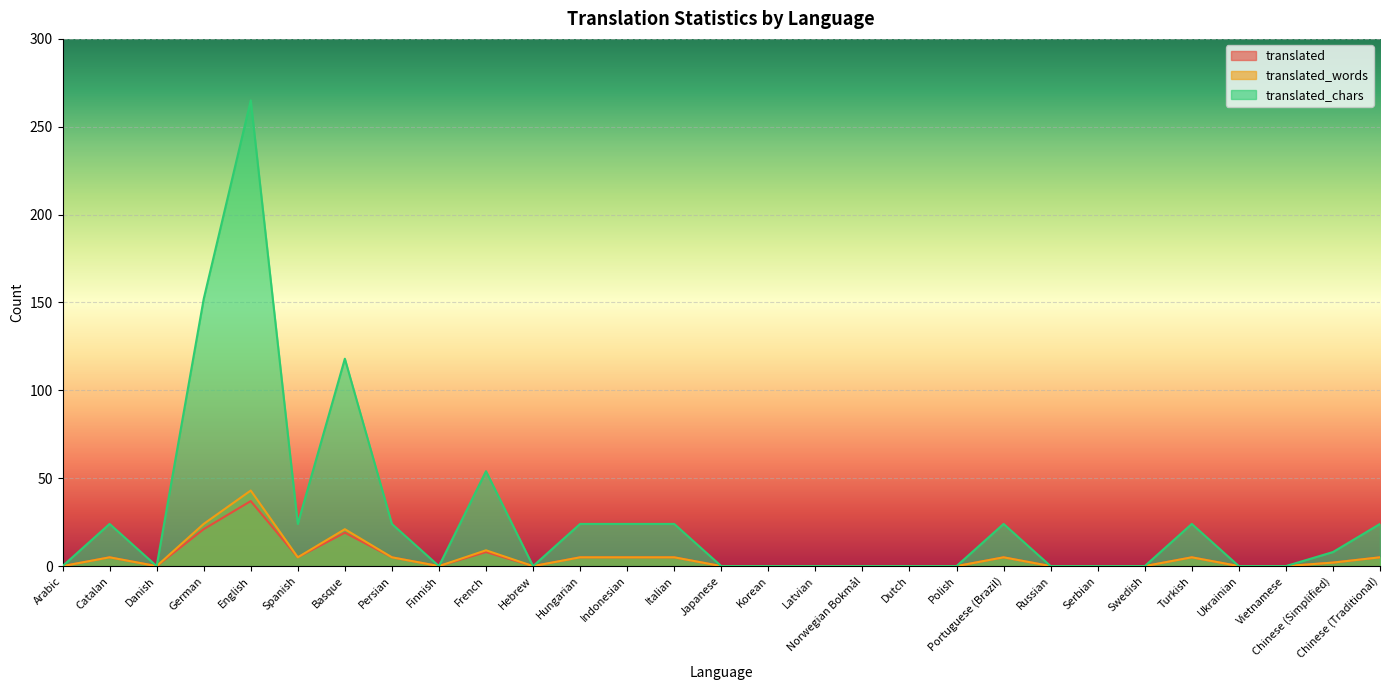

What is the greatest value displayed?

265